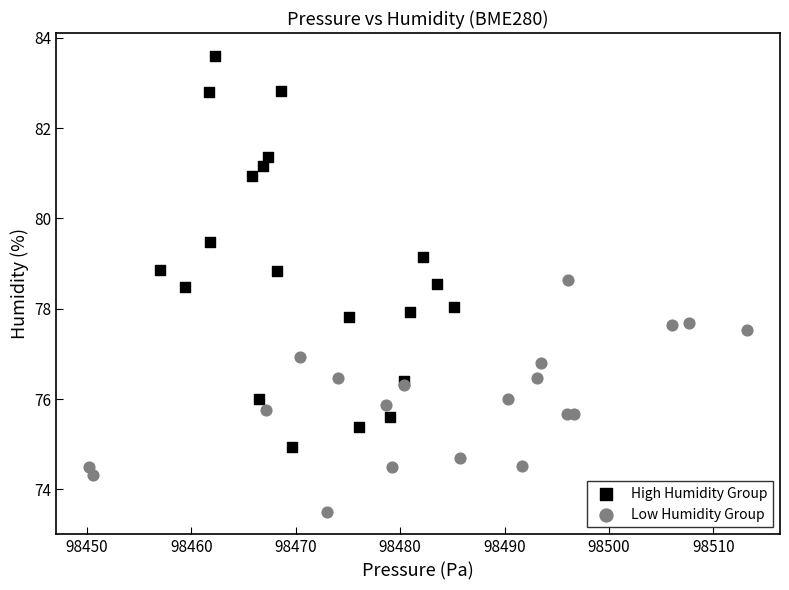

Which series reaches the maximum Y coordinate?

High Humidity Group